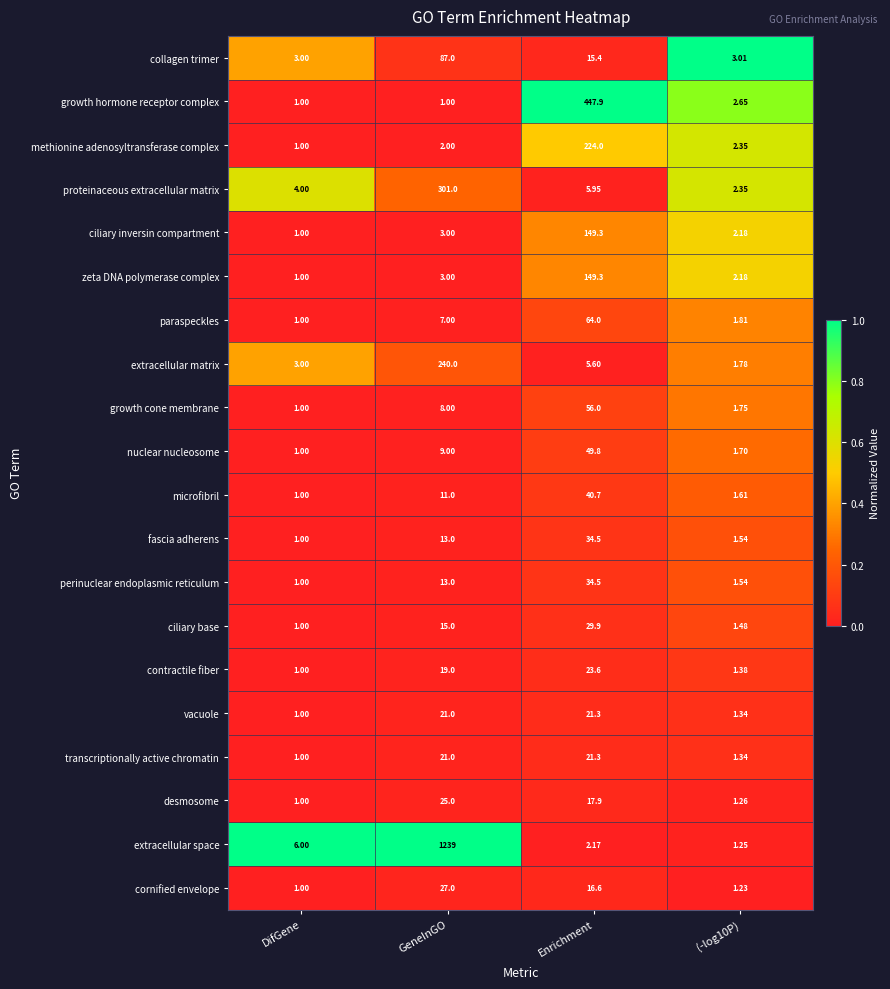

At which category is the sum across all series the highest?

GeneInGO